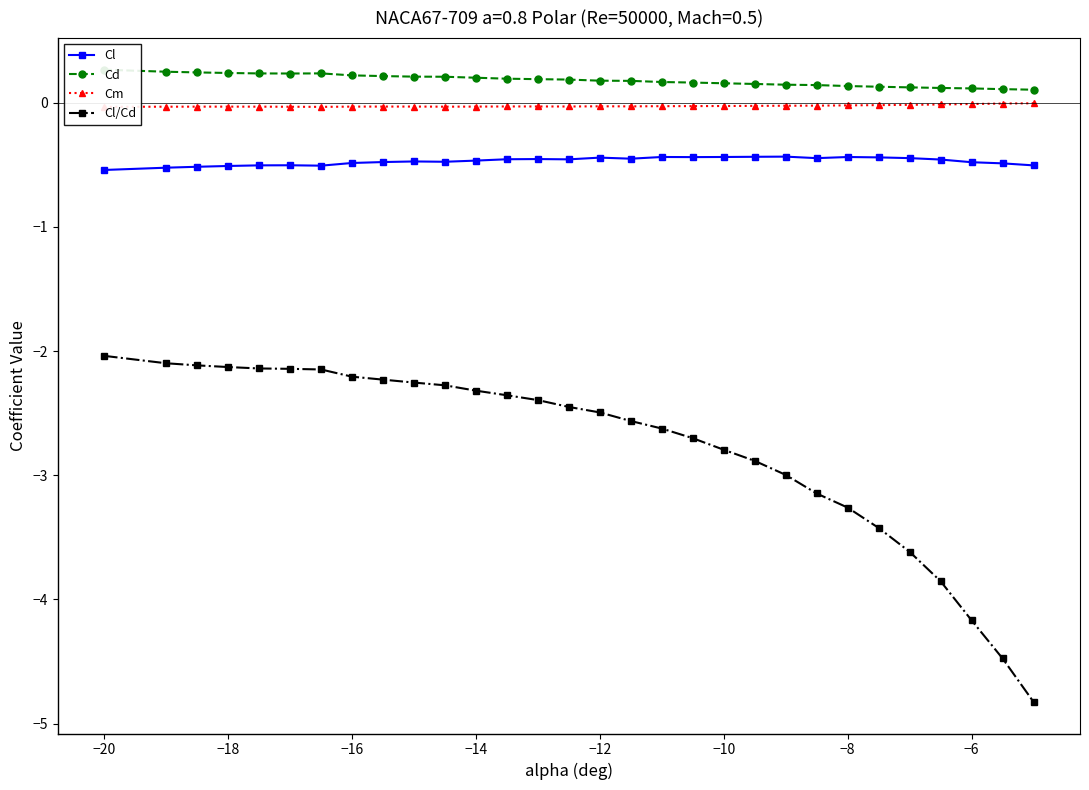

True or false: Cm and Cl intersect in this chart.

False